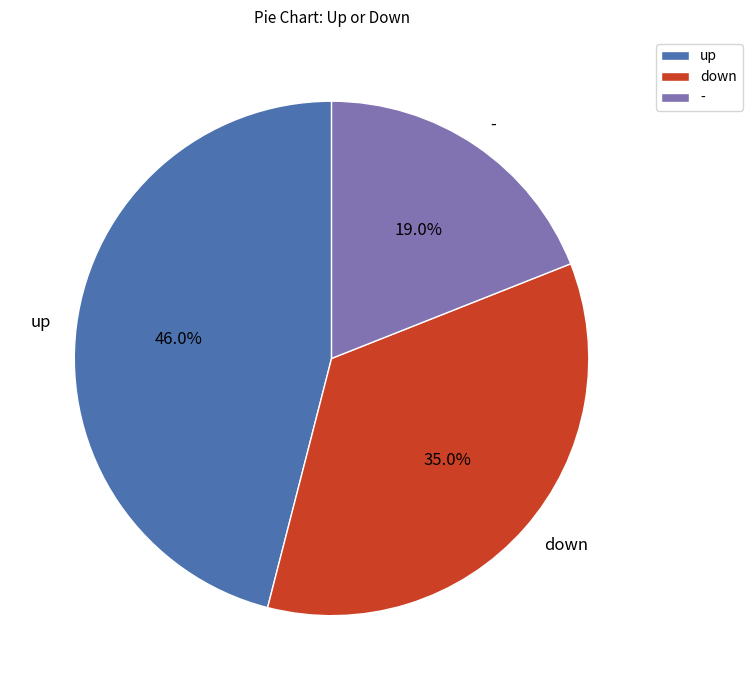

What is the ratio of the value at - to the value at down?

0.5